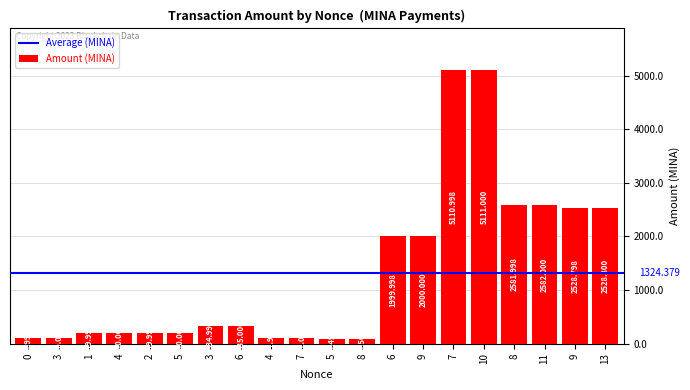

What is the change in value from 4 to 3?

+135.0